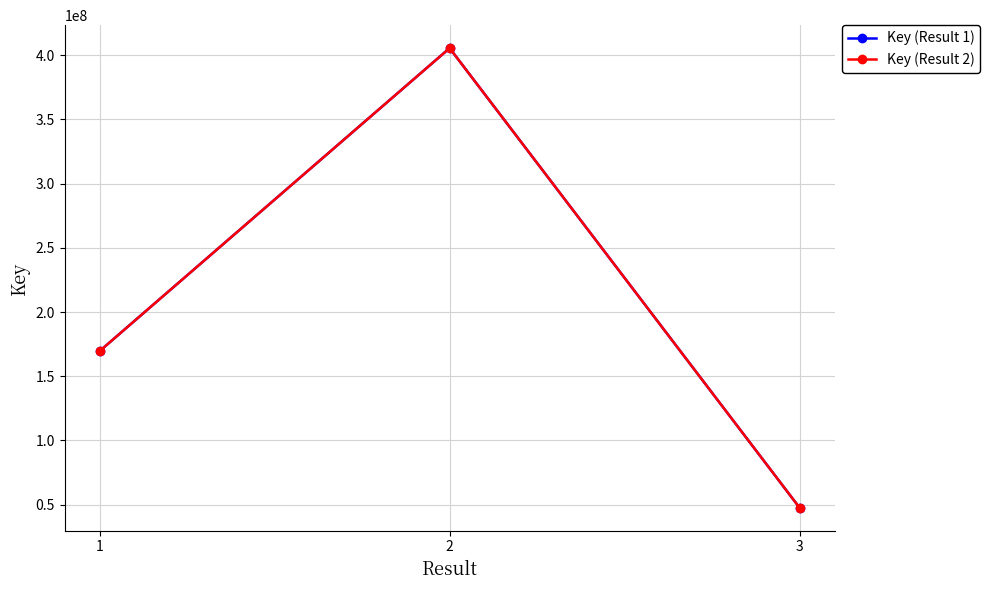

Is it true that Key (Result 2) equals 16739078 at 3?

False